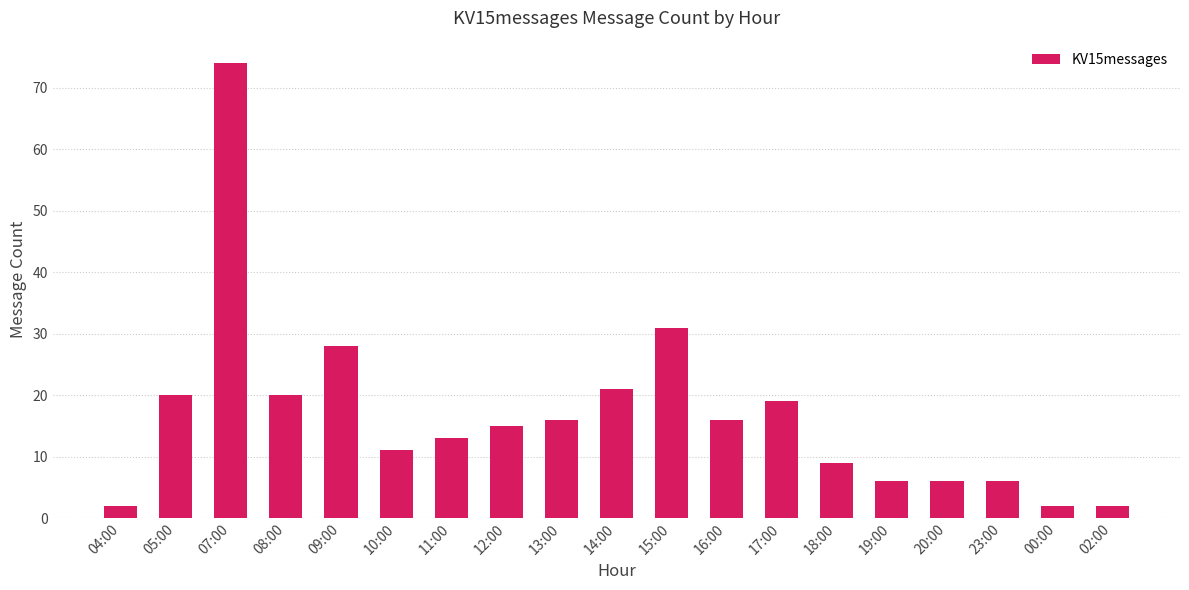

Reading left to right, what are all the values shown in this chart?

2	20	74	20	28	11	13	15	16	21	31	16	19	9	6	6	6	2	2